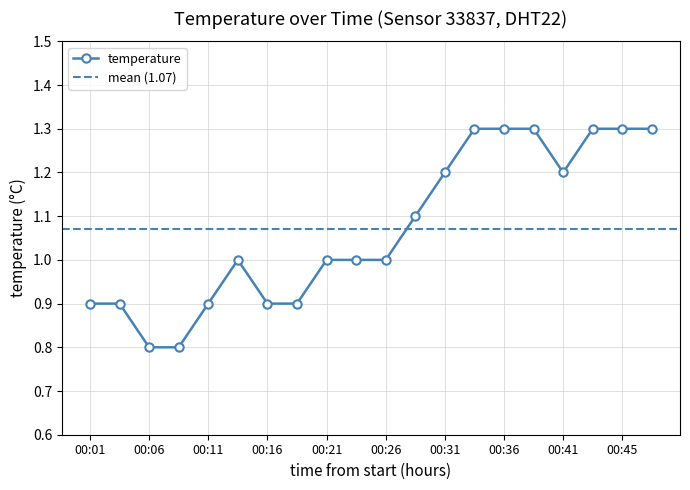

What is the change in value from 00:26 to 00:48?

+0.3